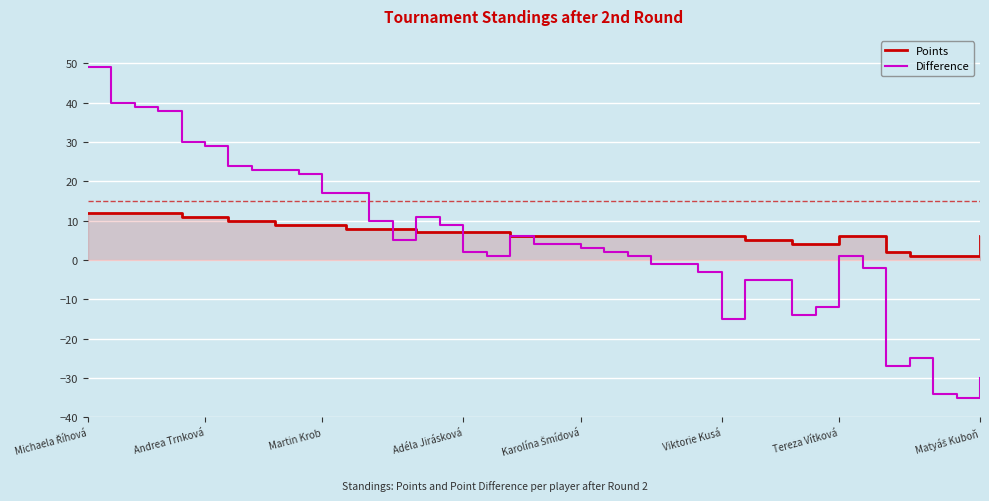

The value of Points at 25 is 2. True or false?

False